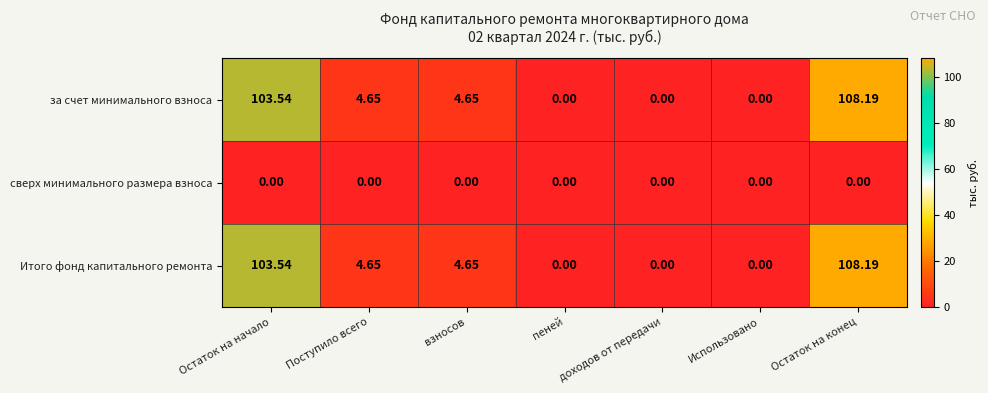

At which category is the sum across all series the highest?

Остаток на конец